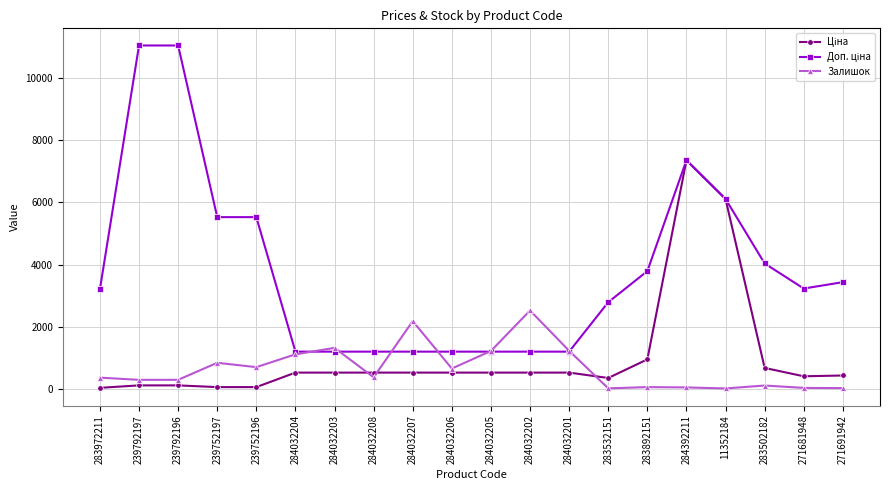

What position from the right is 11352184?

4